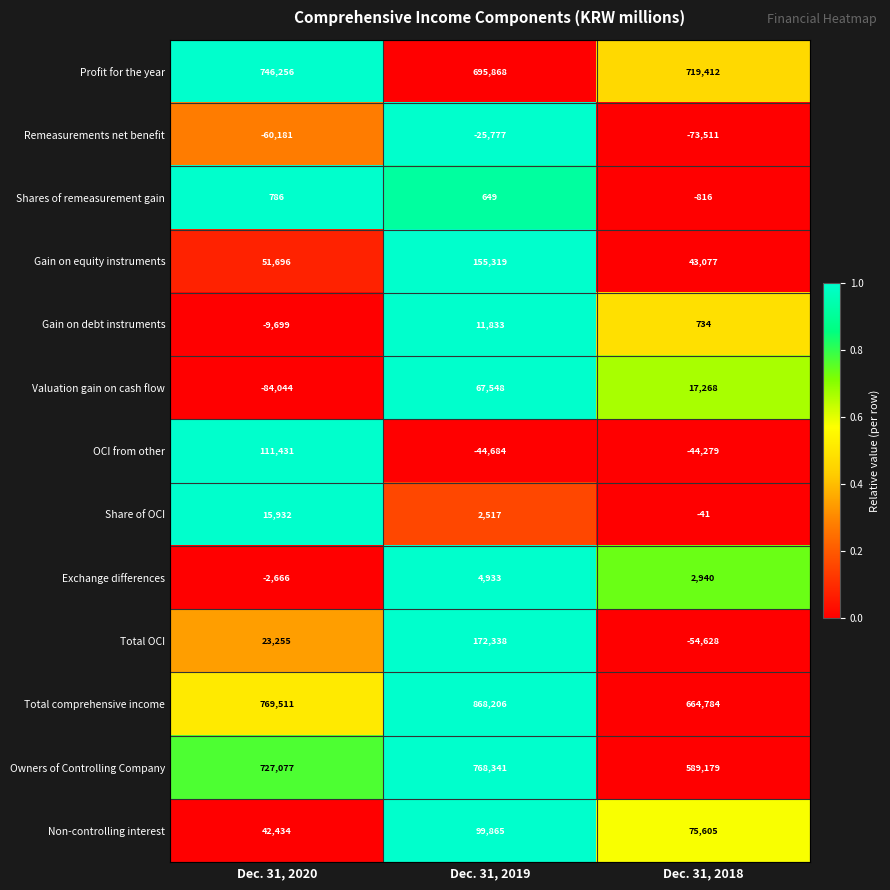

Count the Remeasurements net benefit values in the range -73511 to -25777.

3